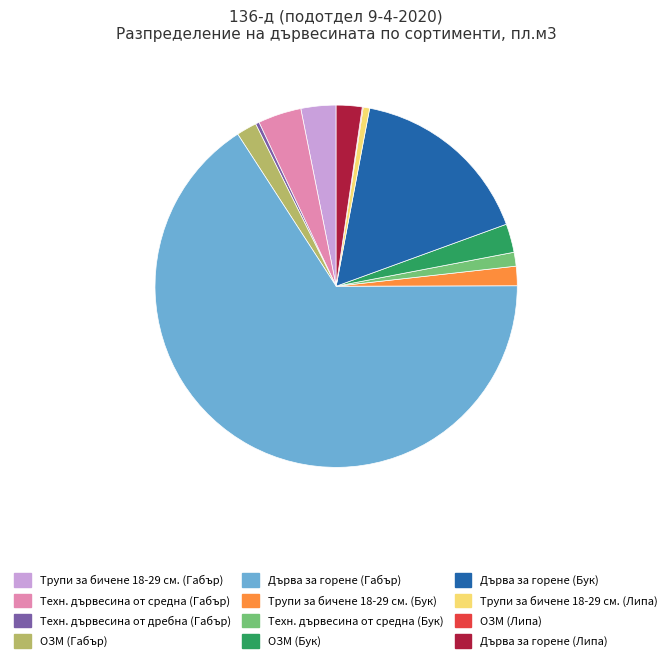

Which category has the biggest portion of the pie?

Дърва за горене (Габър)